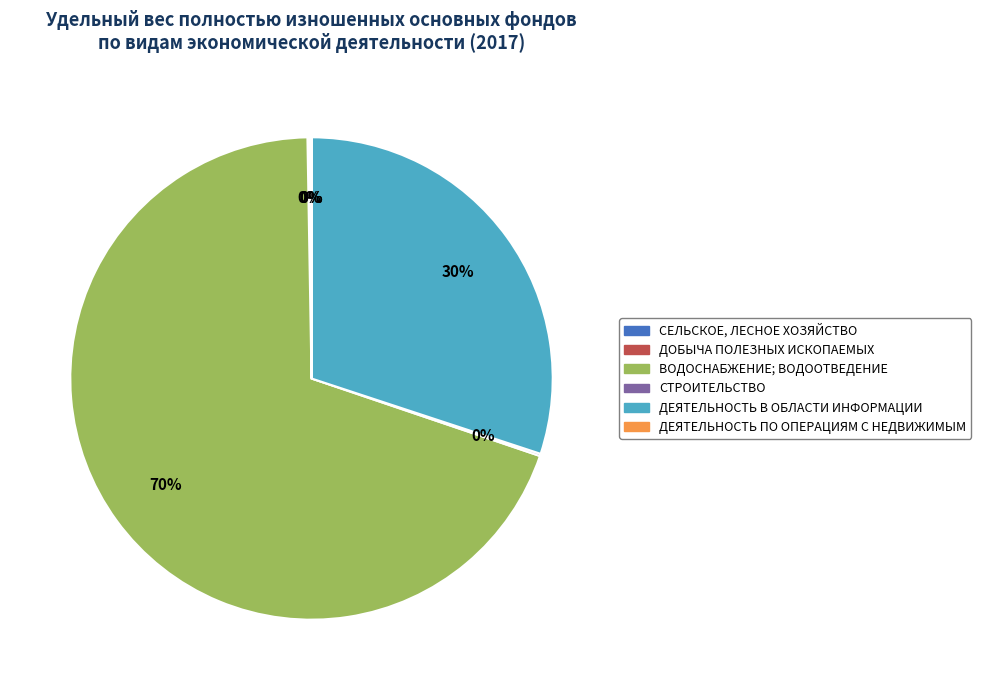

Is there a majority slice in this chart?

Yes